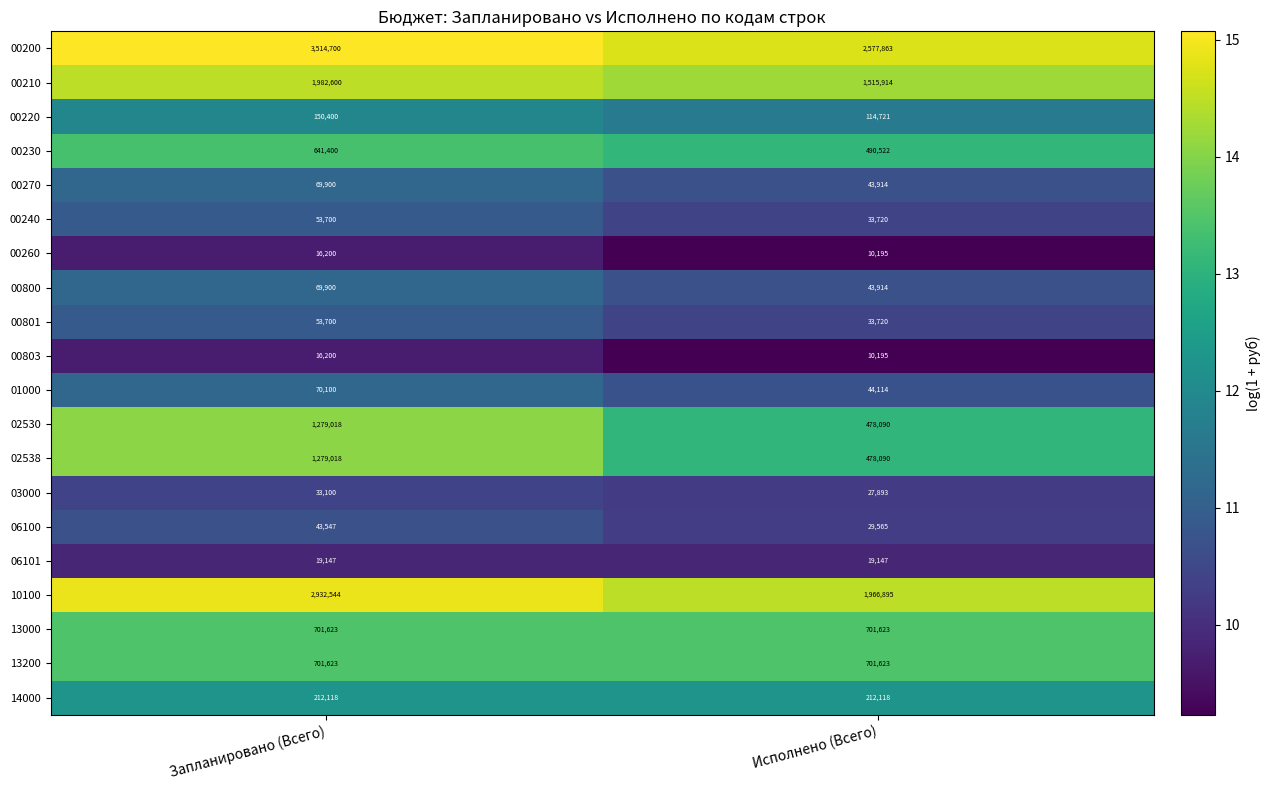

At which label does 10100 reach its minimum?

Исполнено (Всего)